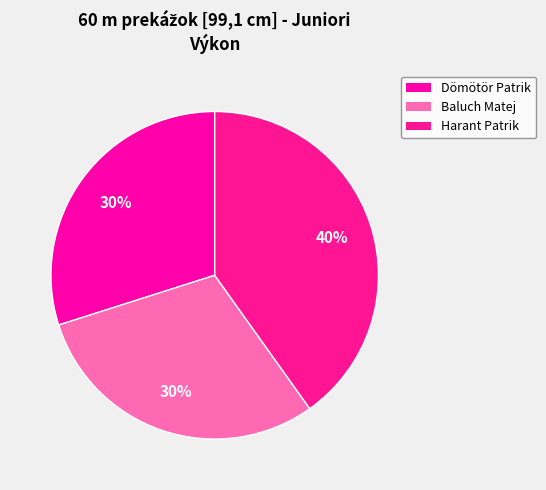

Rank the categories by value from highest to lowest.

Harant Patrik, Baluch Matej, Dömötör Patrik